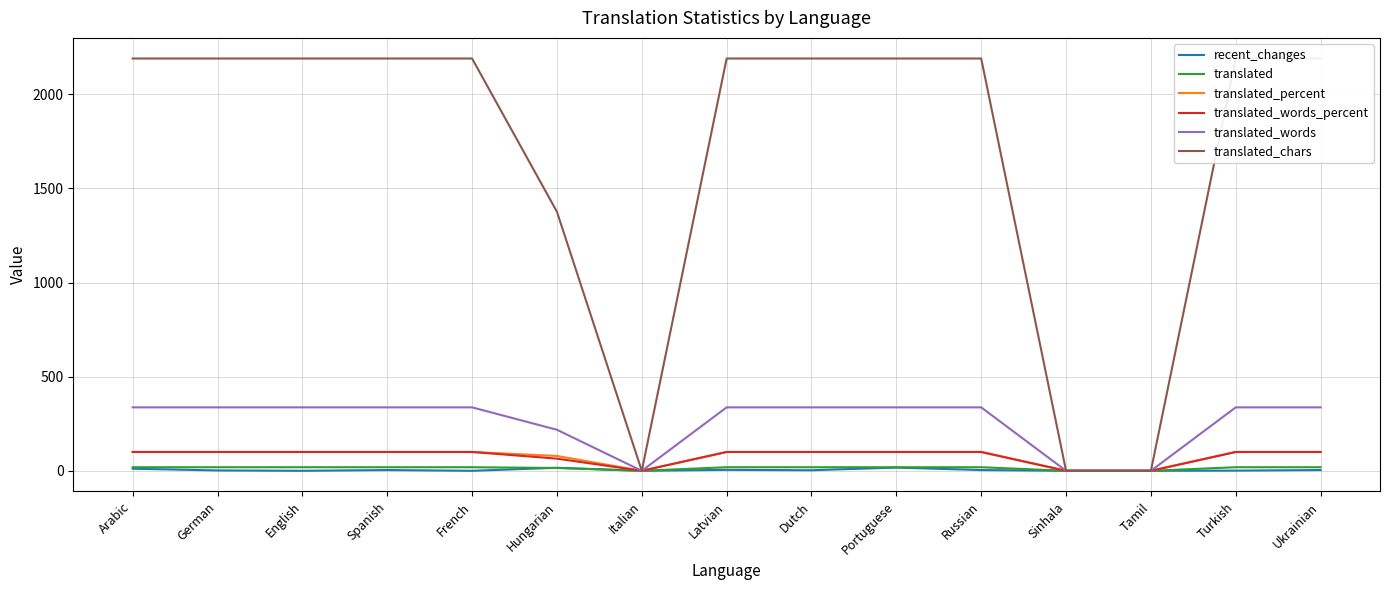

Is the value of translated_chars at Russian greater than the value of translated_words at Latvian?

Yes